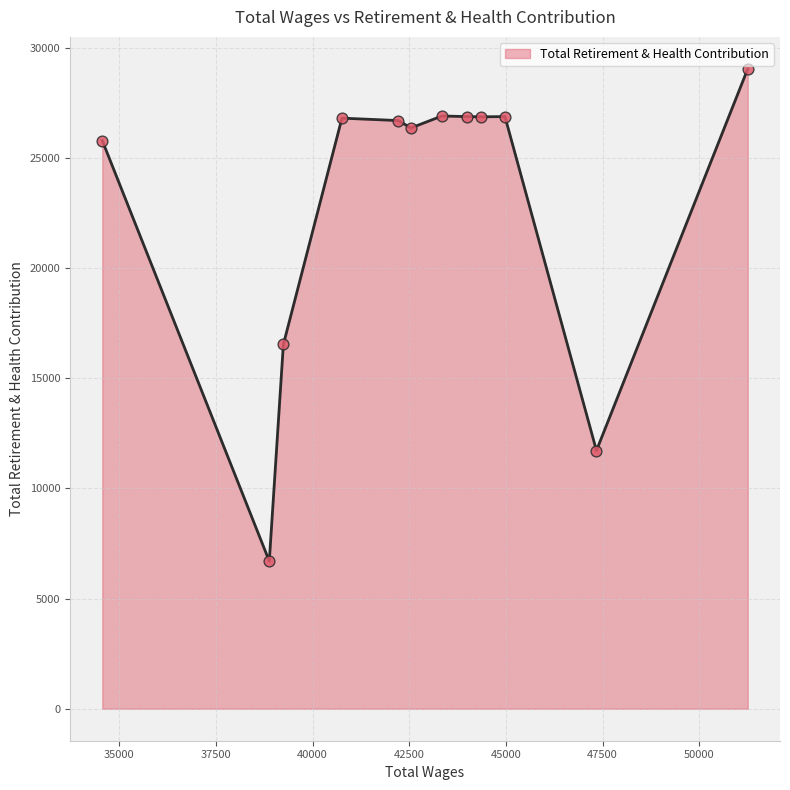

What is the minimum value shown in the chart?

6695